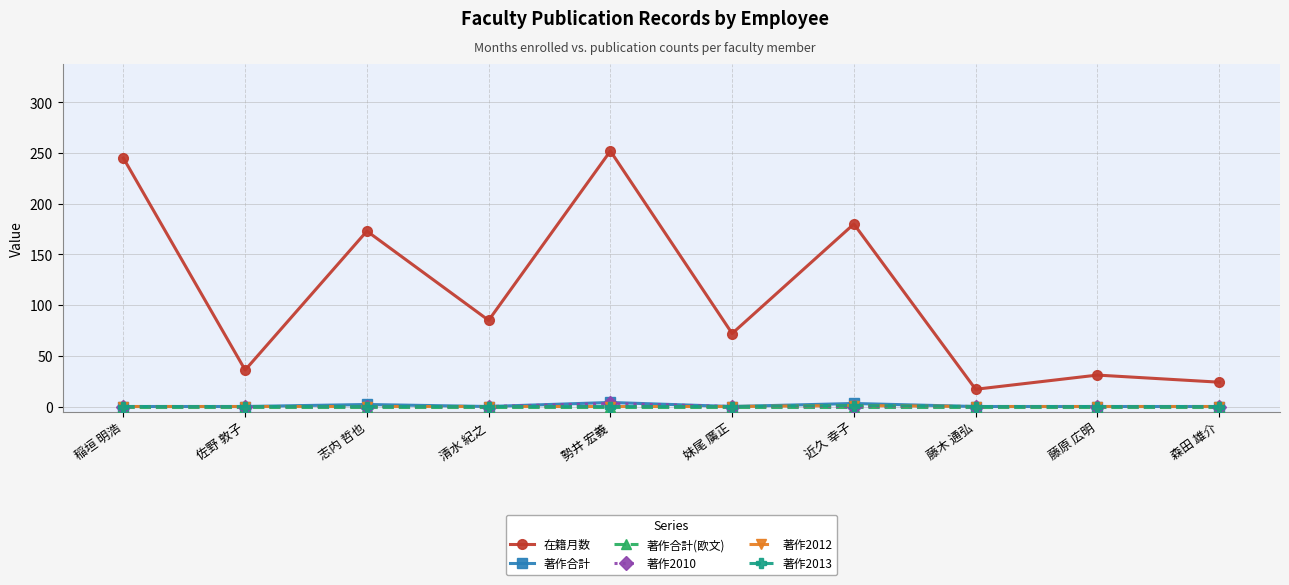

List the labels in order of 著作2013 value, smallest first.

稲垣 明浩, 佐野 敦子, 志内 哲也, 清水 紀之, 勢井 宏義, 妹尾 廣正, 藤木 通弘, 藤原 広明, 森田 雄介, 近久 幸子